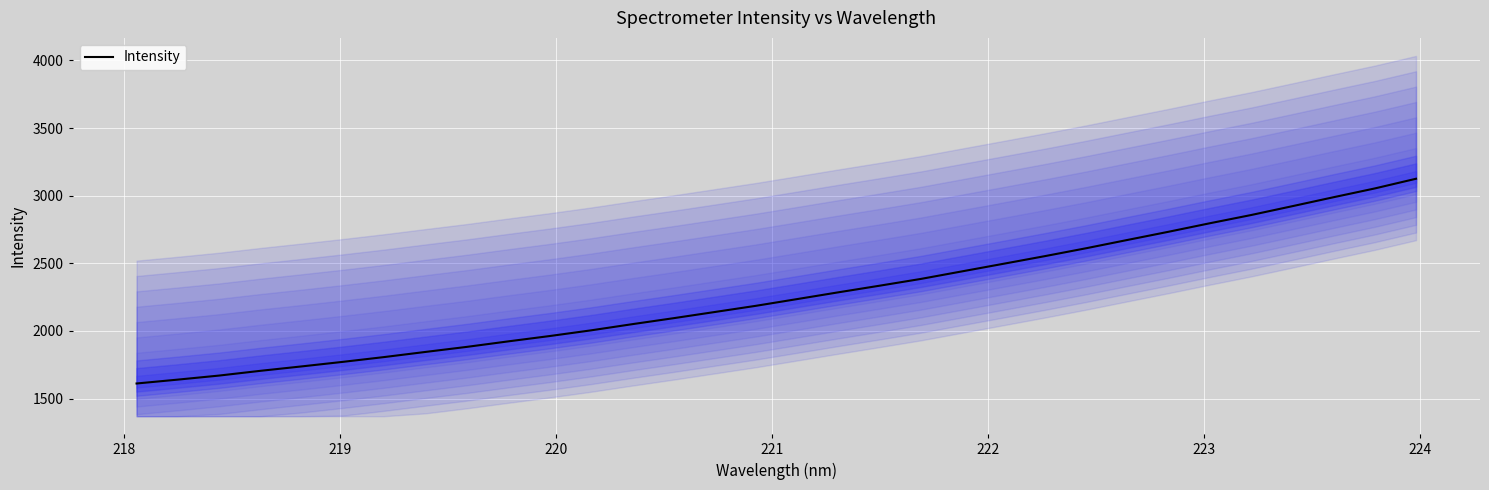

What is the maximum value shown in the chart?

3125.2